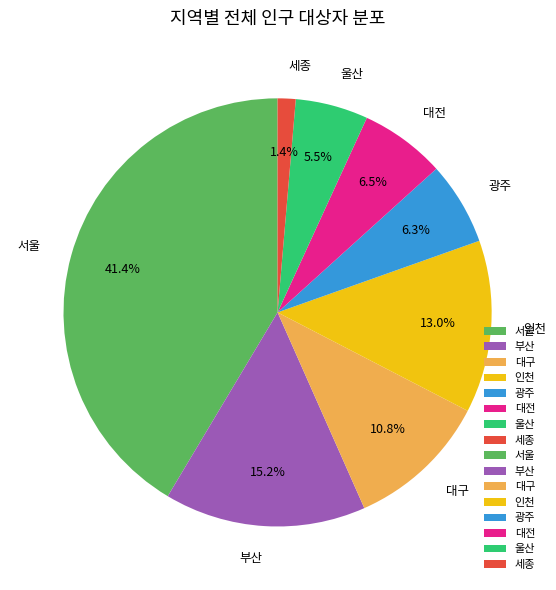

What is the smallest slice in the pie chart?

세종